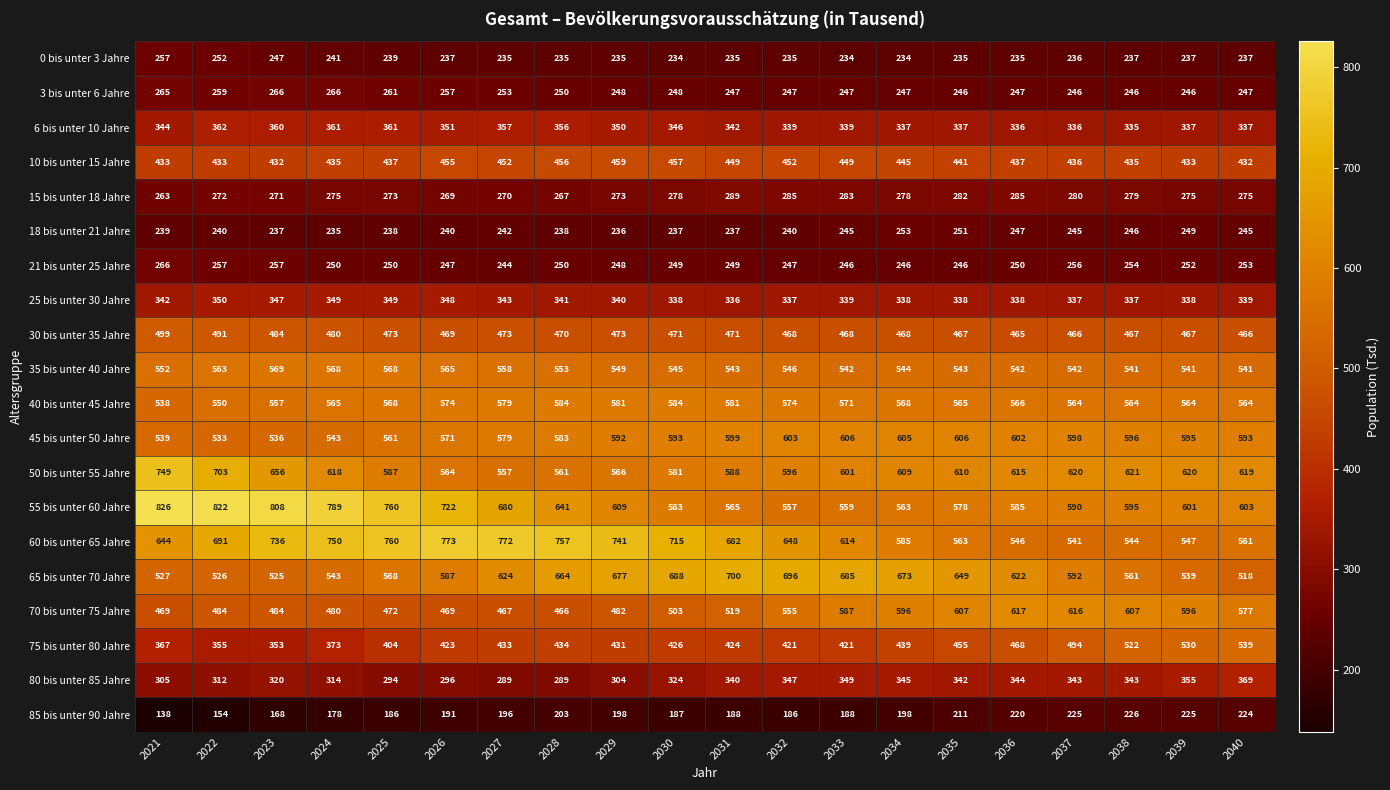

How many data points in 85 bis unter 90 Jahre are less than 196?

10